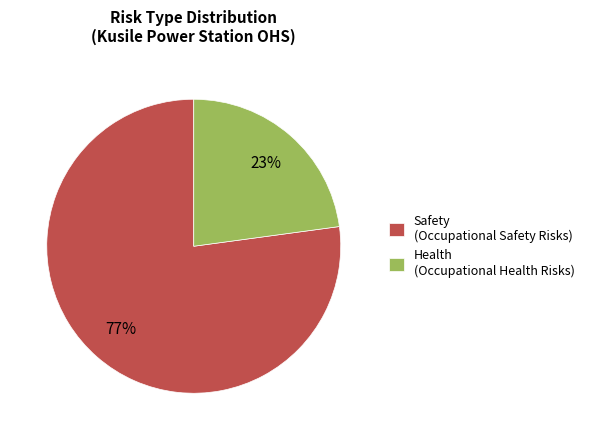

How many segments does this pie chart have?

2